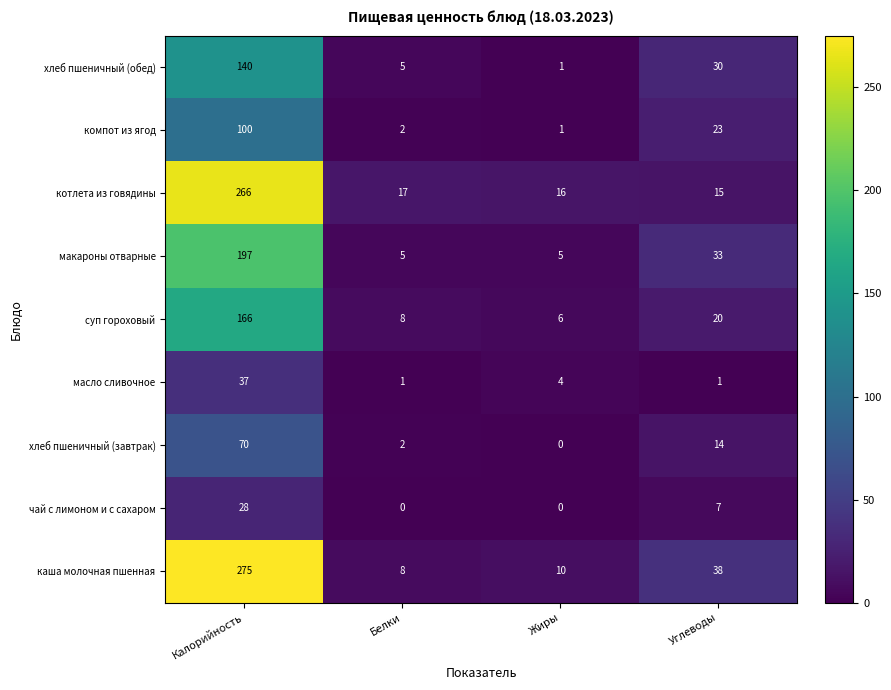

What is the total value across all series at Белки?

48